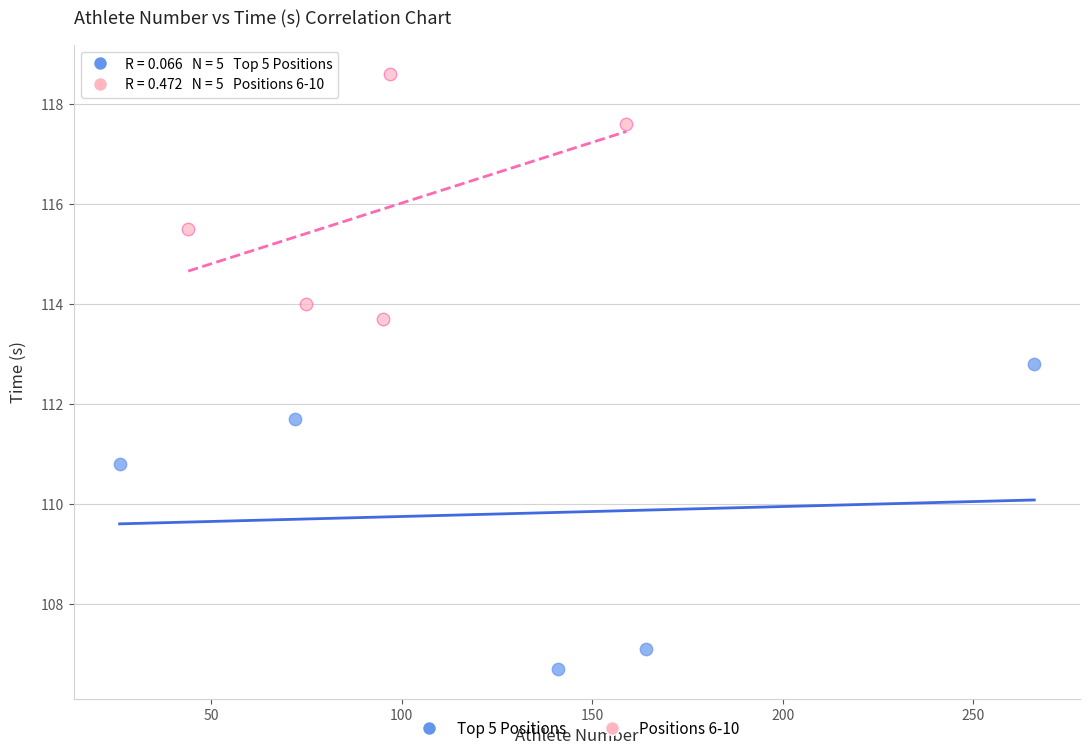

What are all the series names shown in the legend?

Top 5 Positions, Positions 6-10